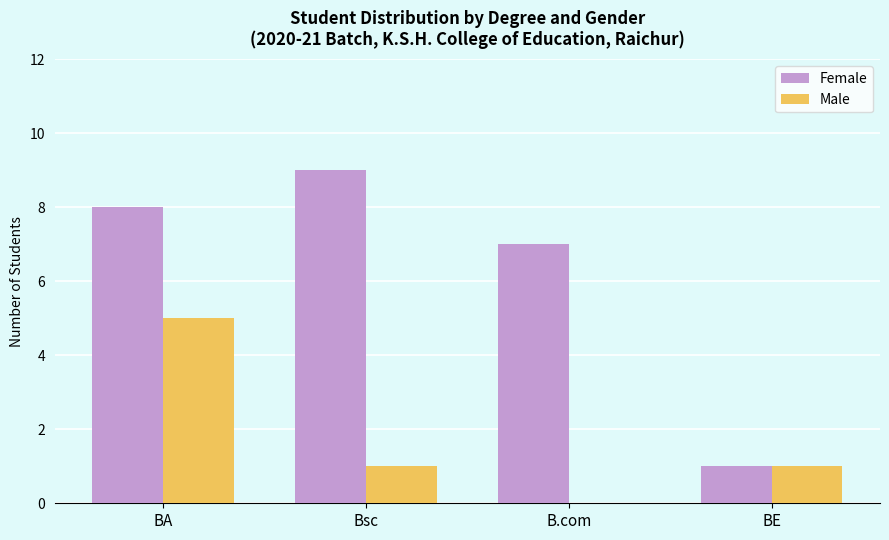

How many positive values does the Male series have?

3